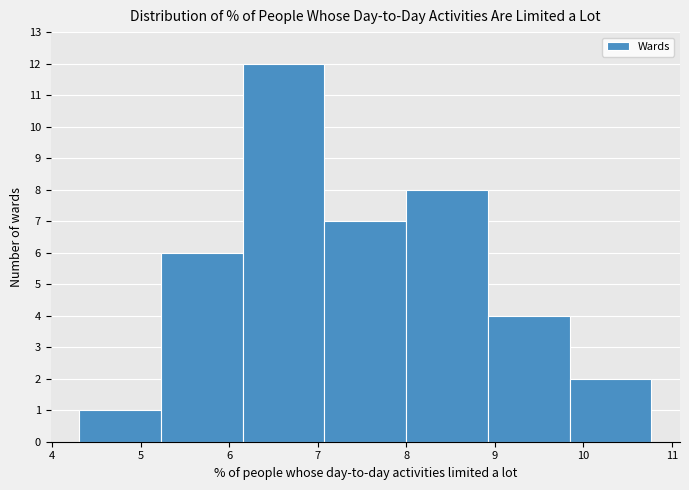

Reading left to right, list every bar in this chart as the range it spans on the x-axis followed by its height. Neither the bar edges nor the heights are printed on the chart, so give them approximately, as read against the axes.

4.3 to 5.2: 1
5.2 to 6.2: 6
6.2 to 7.1: 12
7.1 to 8.0: 7
8.0 to 8.9: 8
8.9 to 9.8: 4
9.8 to 10.8: 2